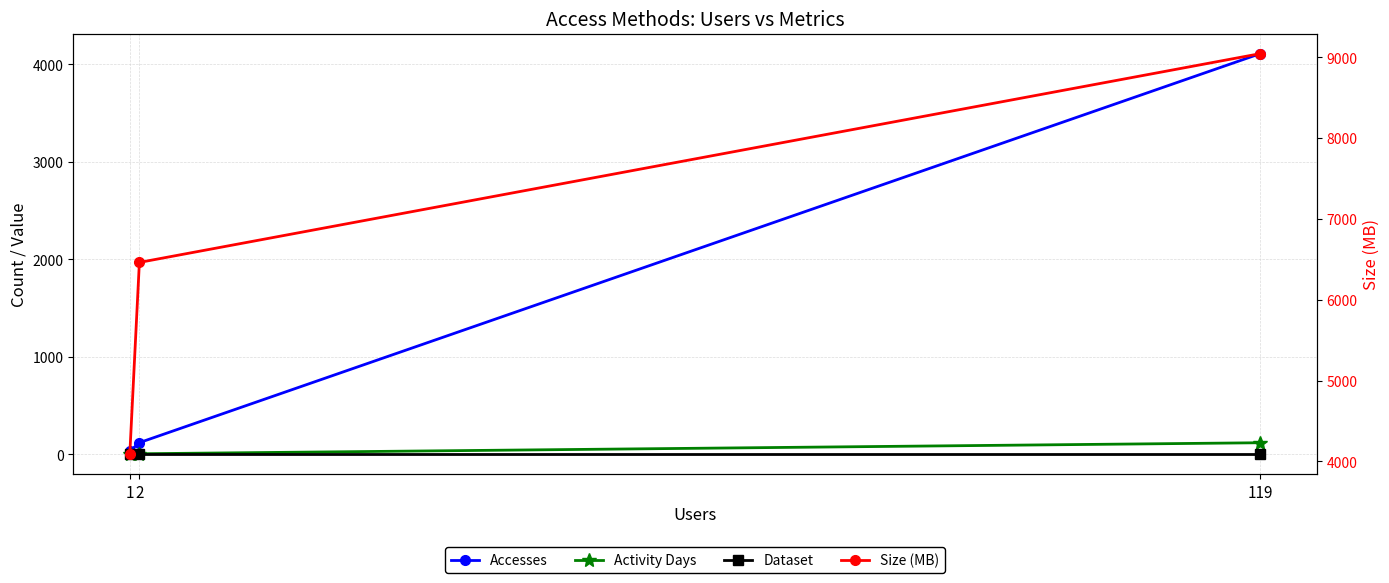

Which series has the largest total across all categories?

Size (MB)